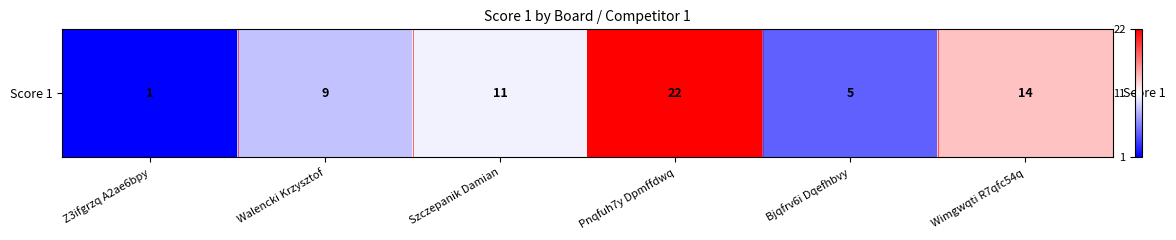

Between Z3ifgrzq A2ae6bpy and Wimgwqti R7qfc54q, which is larger?

Wimgwqti R7qfc54q